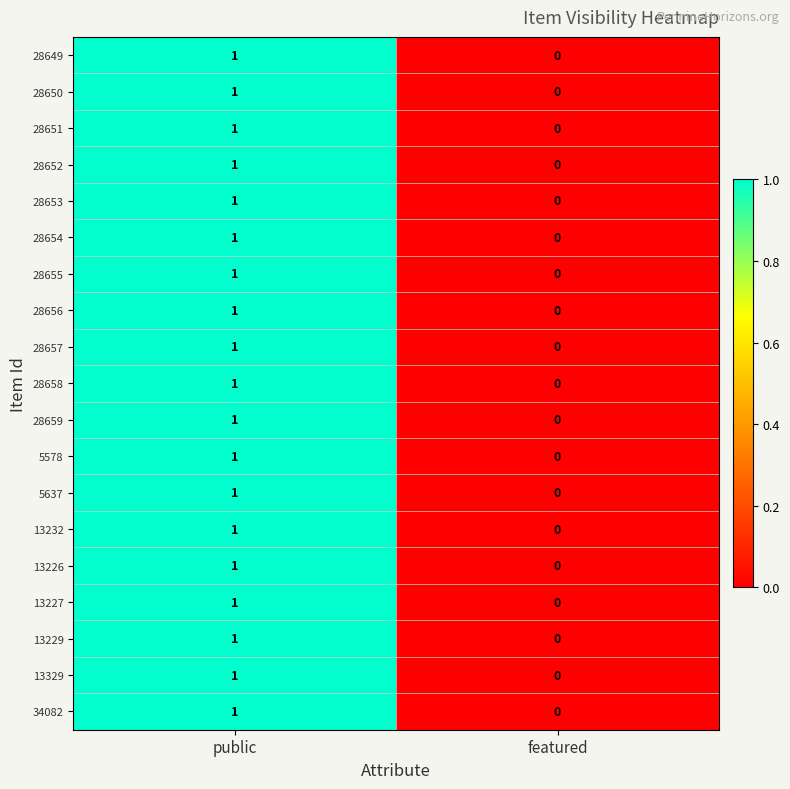

The 13227 series shows 0 at featured. True or false?

True